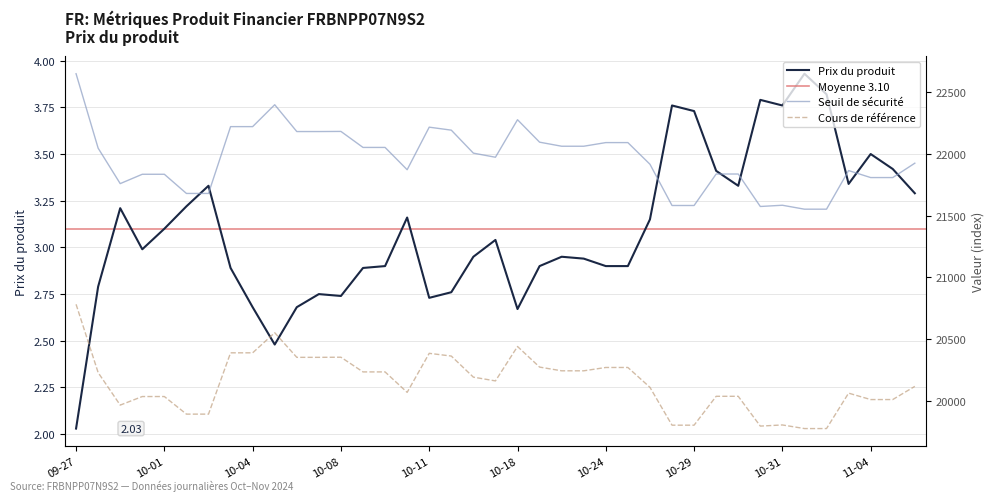

Where is the first local maximum for Prix du produit?

2024-09-30